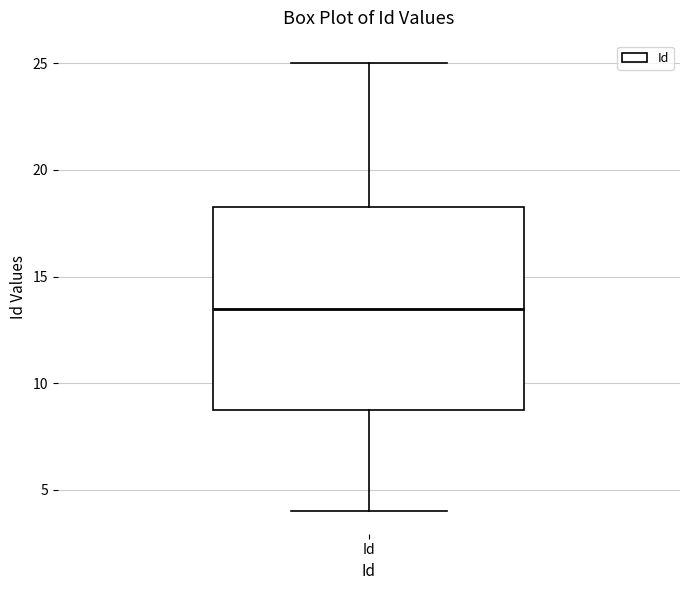

Transcribe this box plot: give where the median line is, the range the box spans, and where the two whiskers end, as read against the y-axis. The values are not printed on the chart, so give them approximately, as read against the axis.

median 13.5, box 9.0 to 18.5, whiskers 4.0 to 25.0